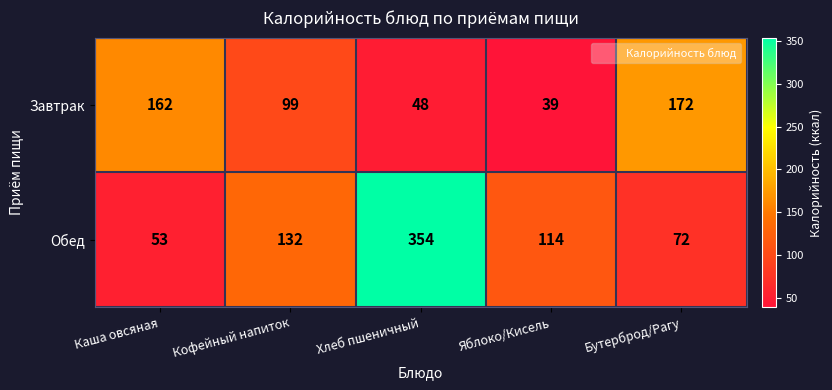

Reading left to right, extract all data points from this chart.

Завтрак: 162	99	48	39	172
Обед: 53	132	354	114	72